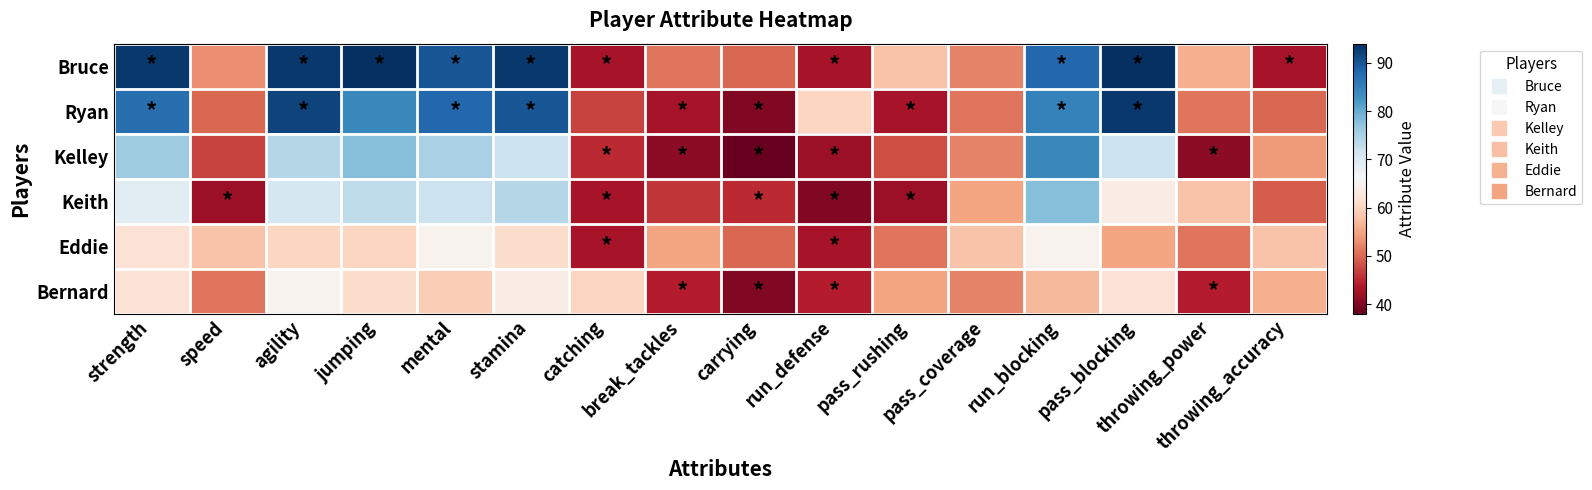

What is the spread (max minus min) of values at run_blocking?

31